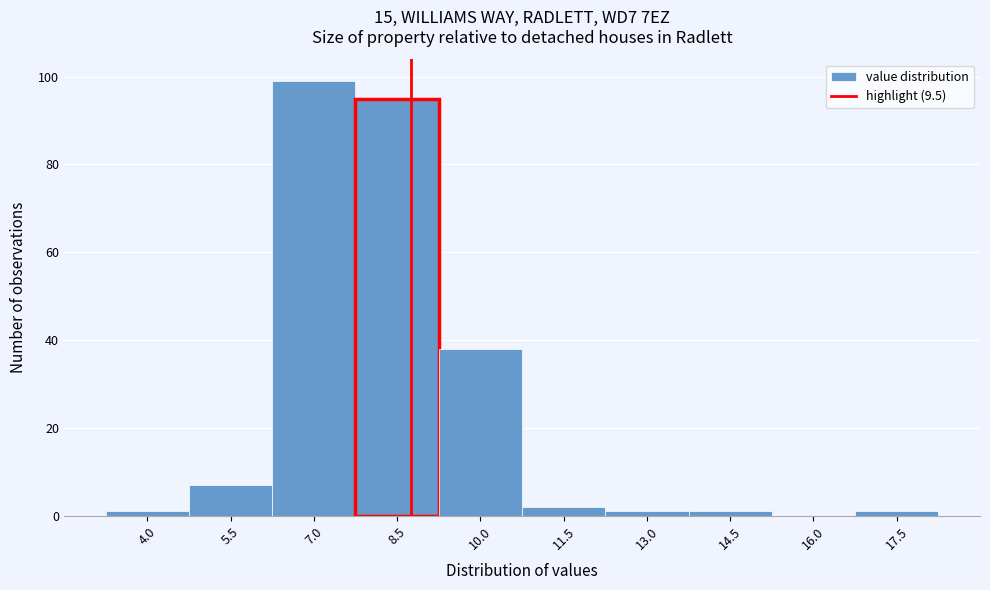

Reading left to right, transcribe all the data shown in this chart.

4.0=1	5.5=7	7.0=99	8.5=95	10.0=38	11.5=2	13.0=1	14.5=1	16.0=0	17.5=1